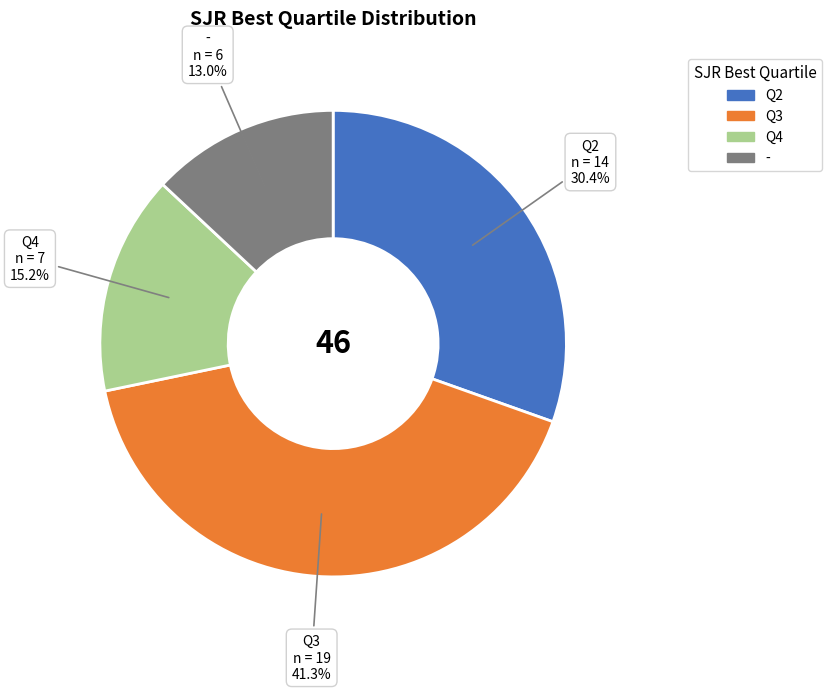

What is the largest slice in the pie chart?

Q3